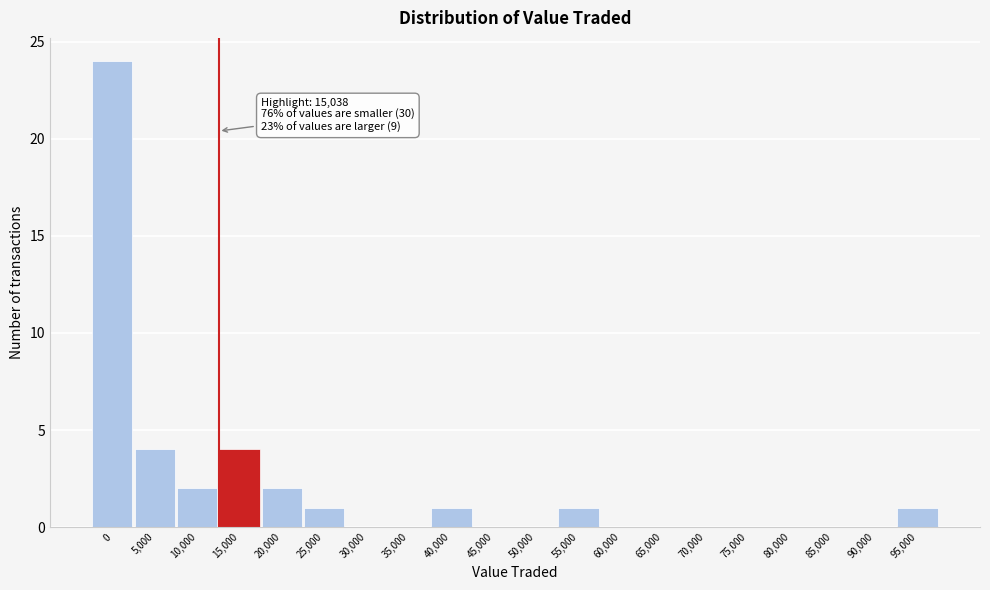

Reading left to right, what are all the values shown in this chart?

0=24	5,000=4	10,000=2	15,000=4	20,000=2	25,000=1	30,000=0	35,000=0	40,000=1	45,000=0	50,000=0	55,000=1	60,000=0	65,000=0	70,000=0	75,000=0	80,000=0	85,000=0	90,000=0	95,000=1